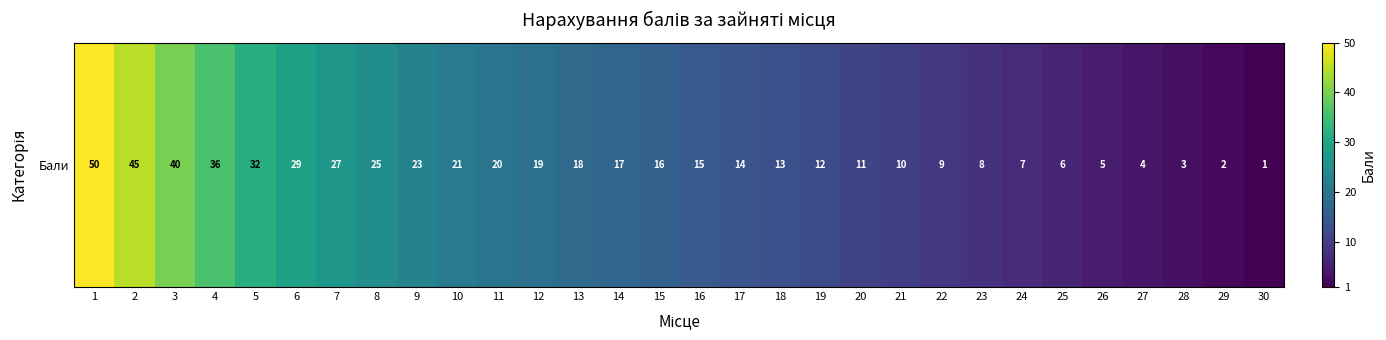

List the labels in order of value, smallest first.

30, 29, 28, 27, 26, 25, 24, 23, 22, 21, 20, 19, 18, 17, 16, 15, 14, 13, 12, 11, 10, 9, 8, 7, 6, 5, 4, 3, 2, 1